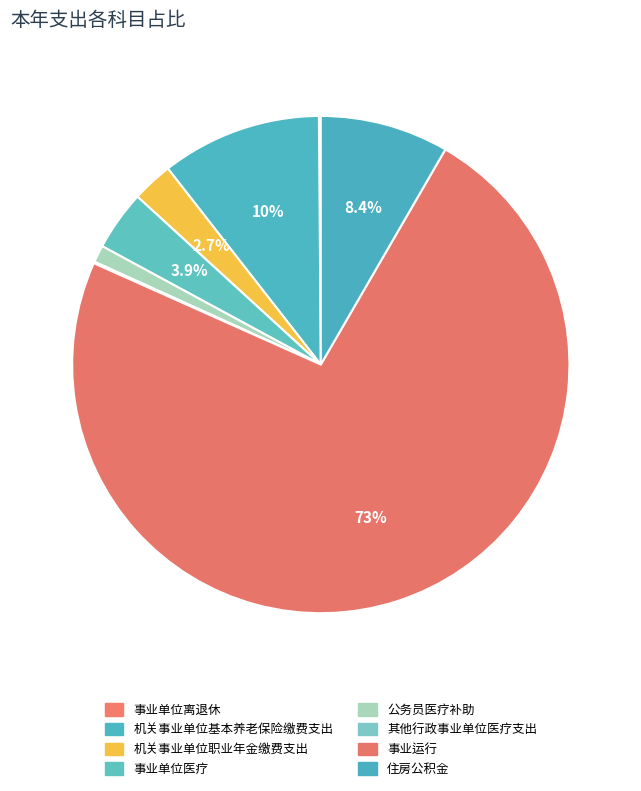

Combined, do 事业单位医疗 and 机关事业单位基本养老保险缴费支出 account for over 50%?

No